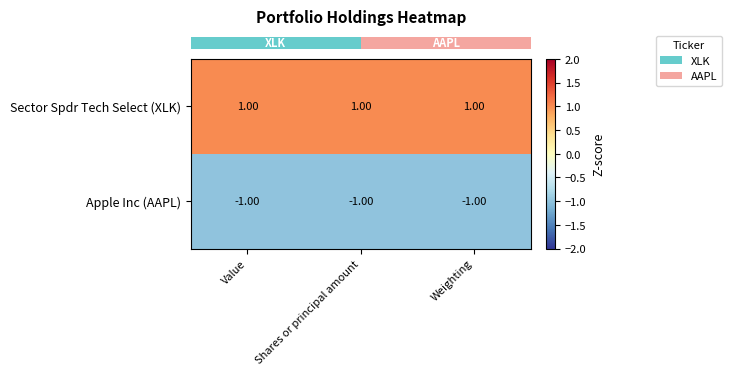

At which label is Apple Inc (AAPL) closest to -1?

Value